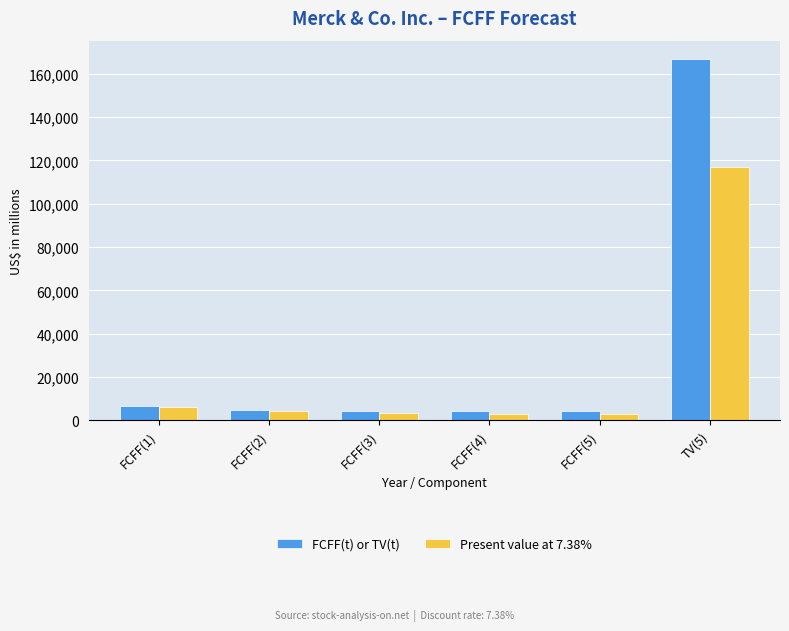

What is the total value across all series at FCFF(2)?

9337